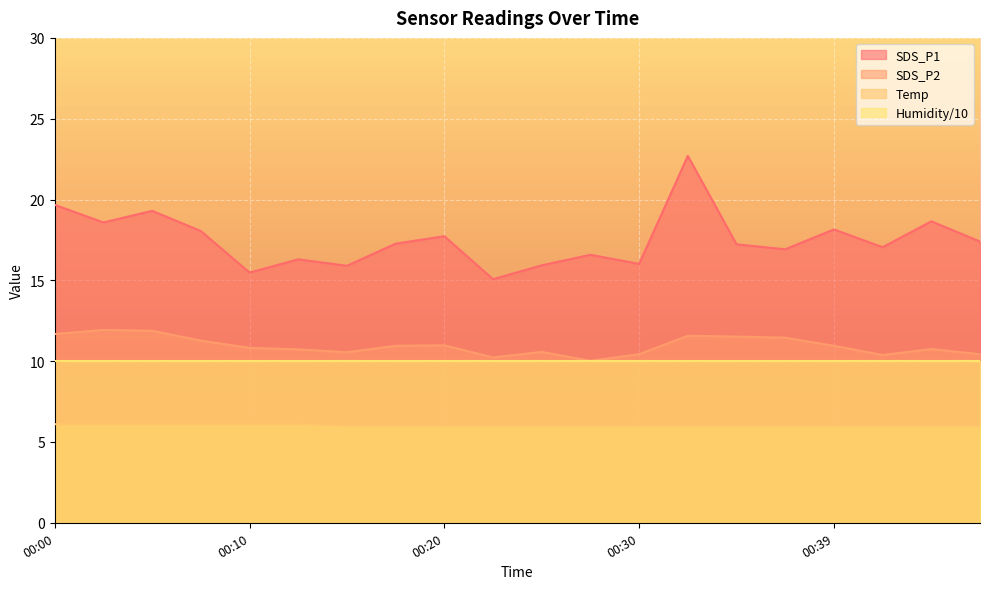

Which label corresponds to the largest value in the chart?

00:32